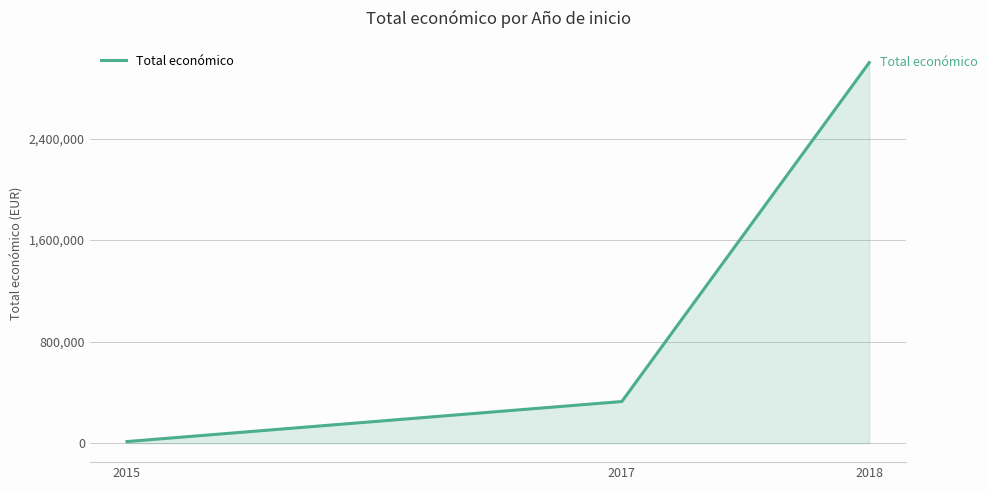

What is the maximum value shown in the chart?

2999012